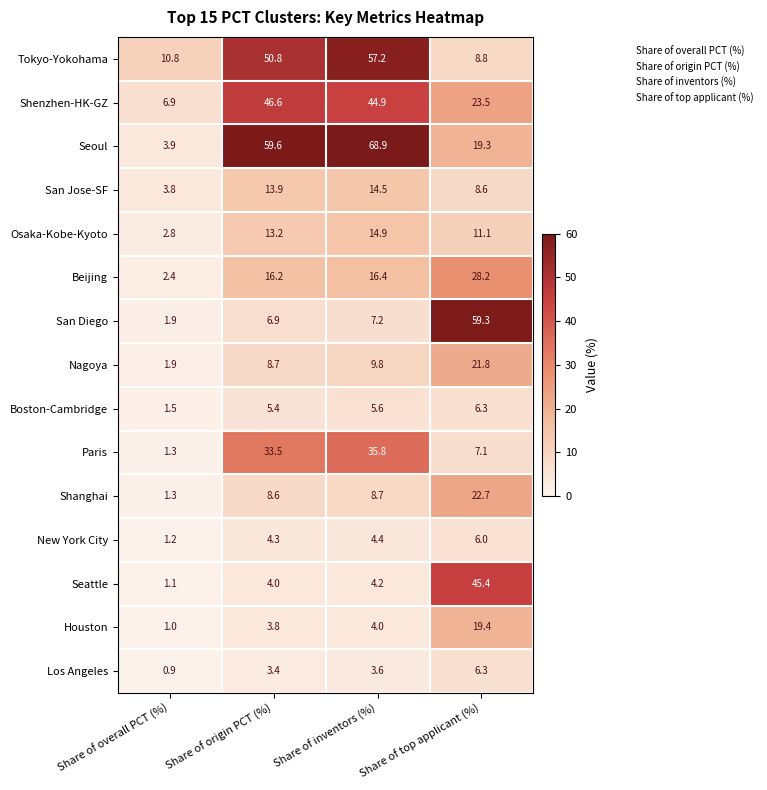

At which label does Boston-Cambridge reach its minimum?

Share of overall PCT (%)